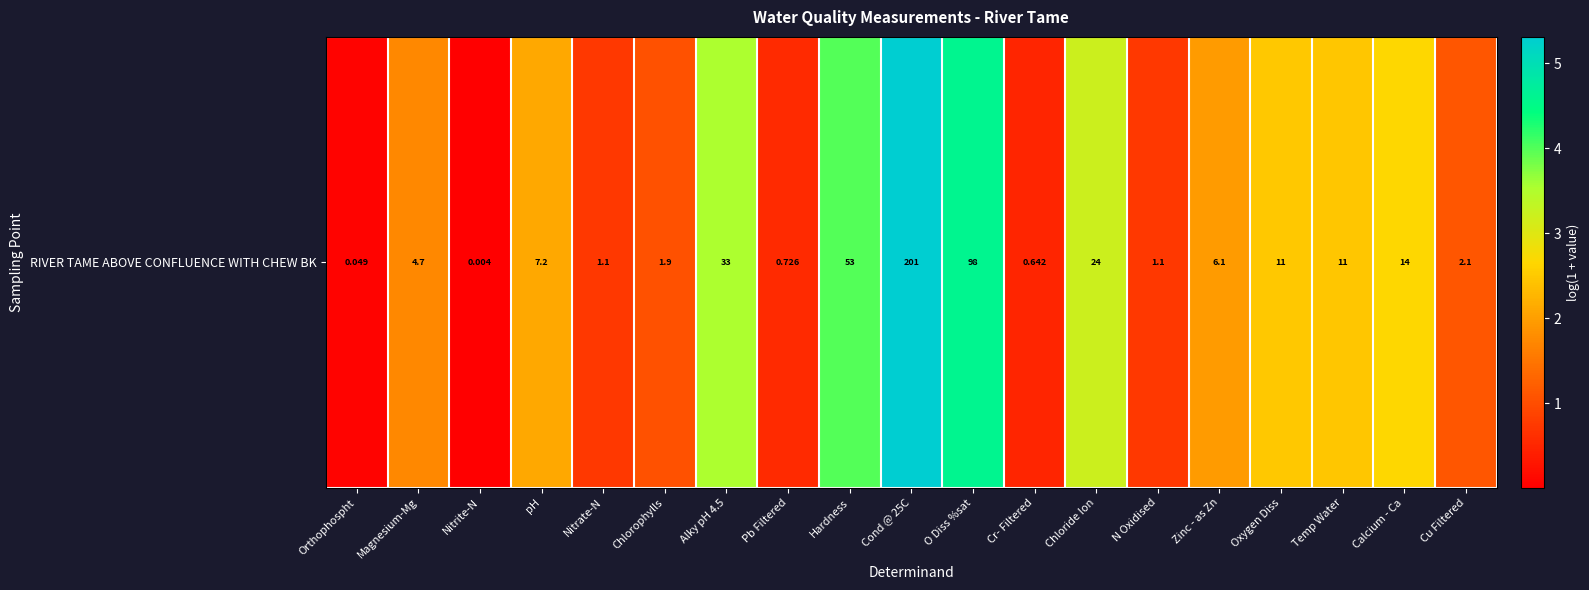

What is the maximum value shown in the chart?

5.3